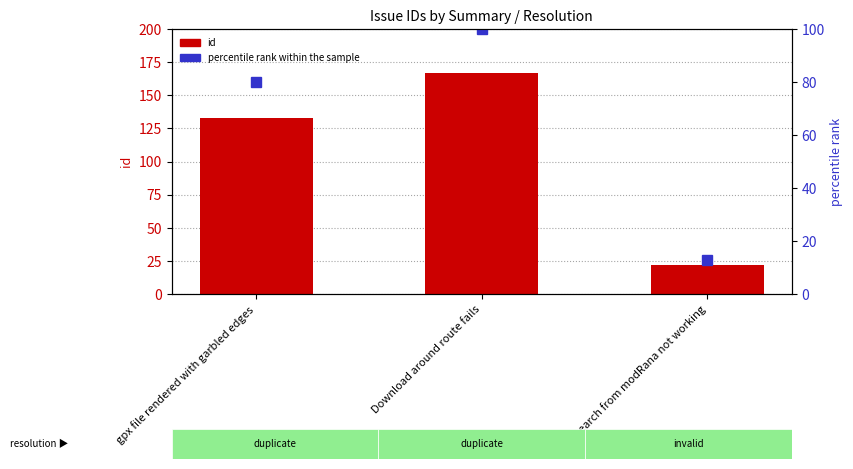

Which series has the widest spread of values?

id